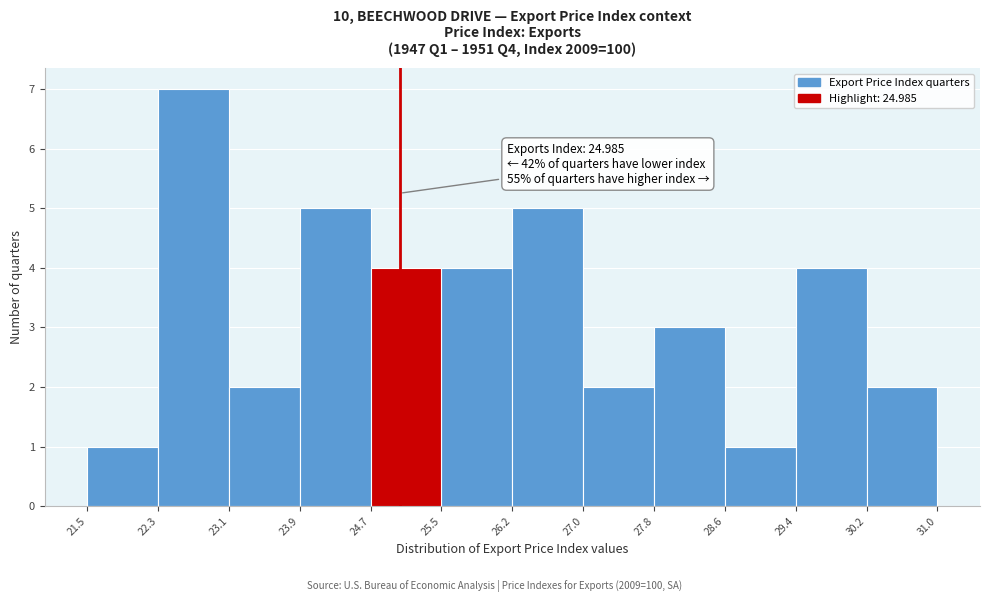

Over which range of the x-axis is the bar tallest?

22.3 to 23.1